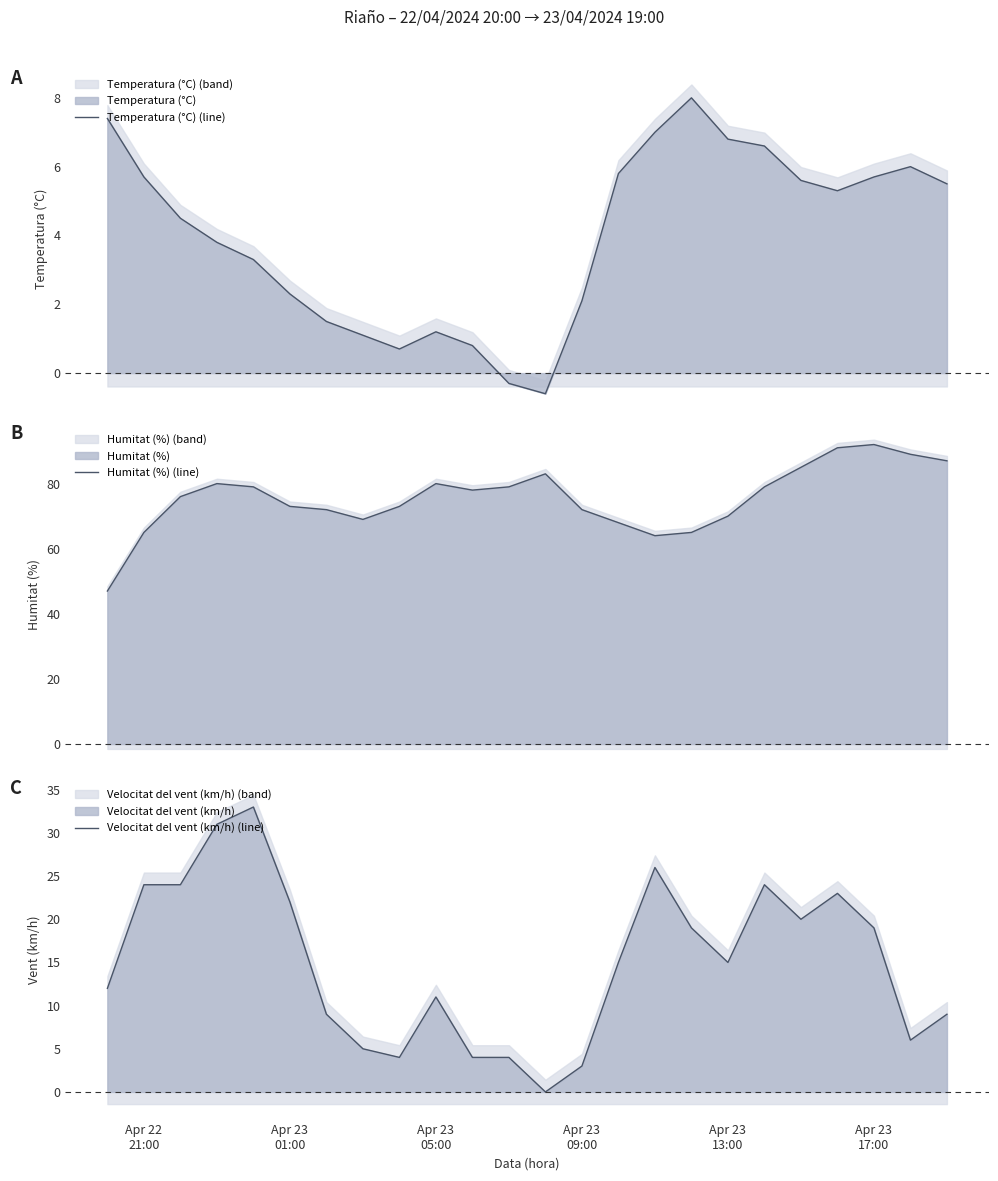

What is the maximum value for Temperatura (°C) (line)?

8.0